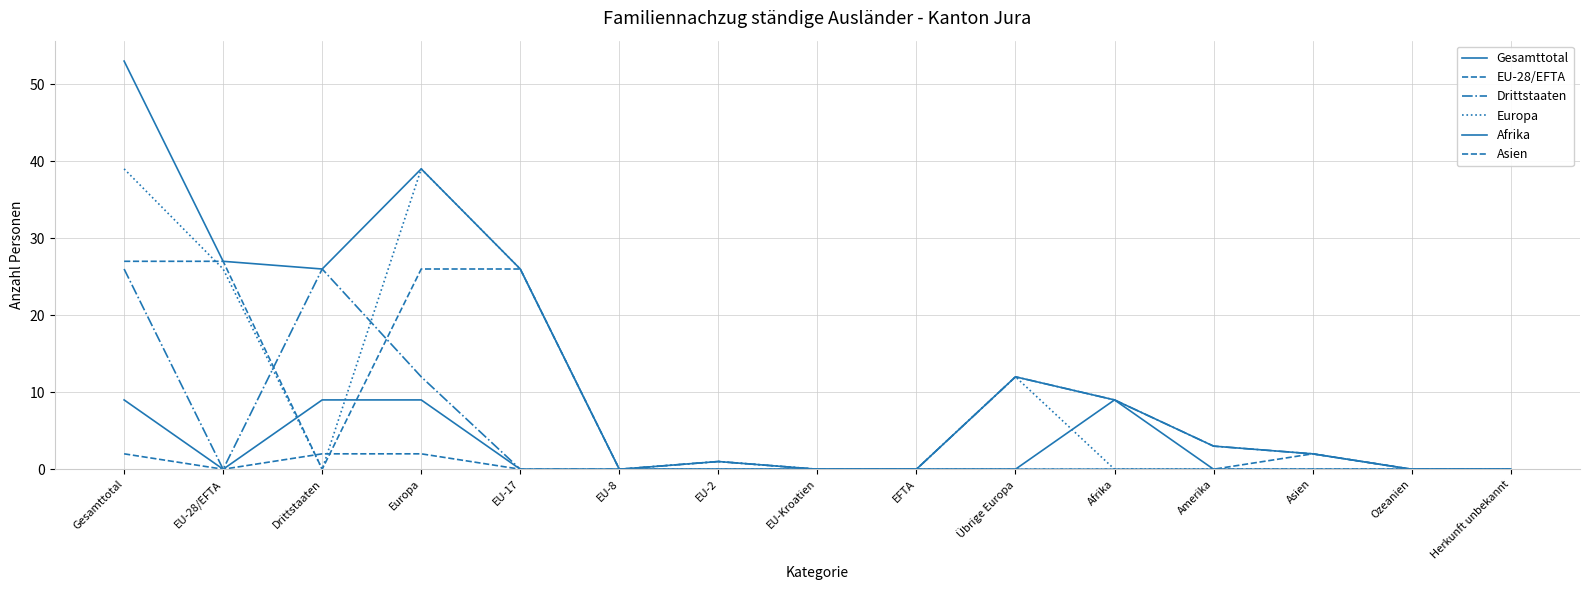

Reading left to right, list all the values displayed in this chart.

Gesamttotal: 53	27	26	39	26	0	1	0	0	12	9	3	2	0	0
EU-28/EFTA: 27	27	0	26	26	0	0	0	0	0	0	0	0	0	0
Drittstaaten: 26	0	26	12	0	0	1	0	0	12	9	3	2	0	0
Europa: 39	26	0	39	26	0	1	0	0	12	0	0	0	0	0
Afrika: 9	0	9	9	0	0	0	0	0	0	9	0	0	0	0
Asien: 2	0	2	2	0	0	0	0	0	0	0	0	2	0	0